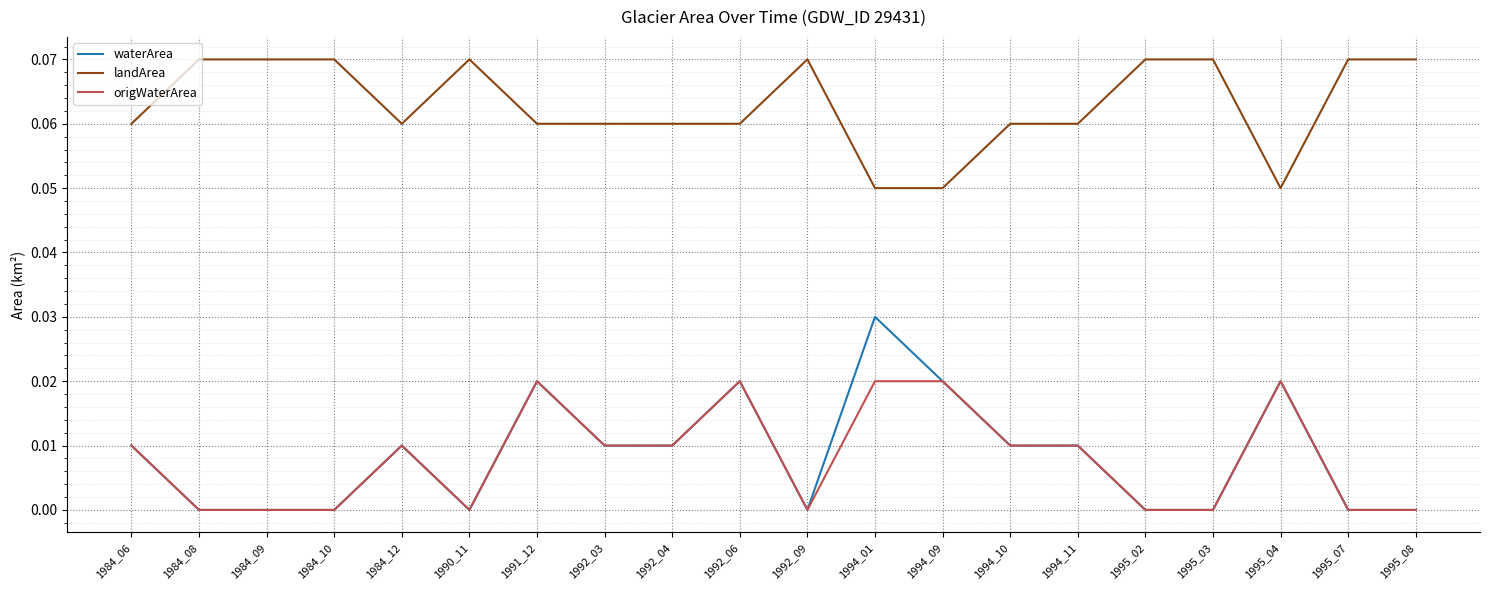

Which series has the largest total across all categories?

landArea